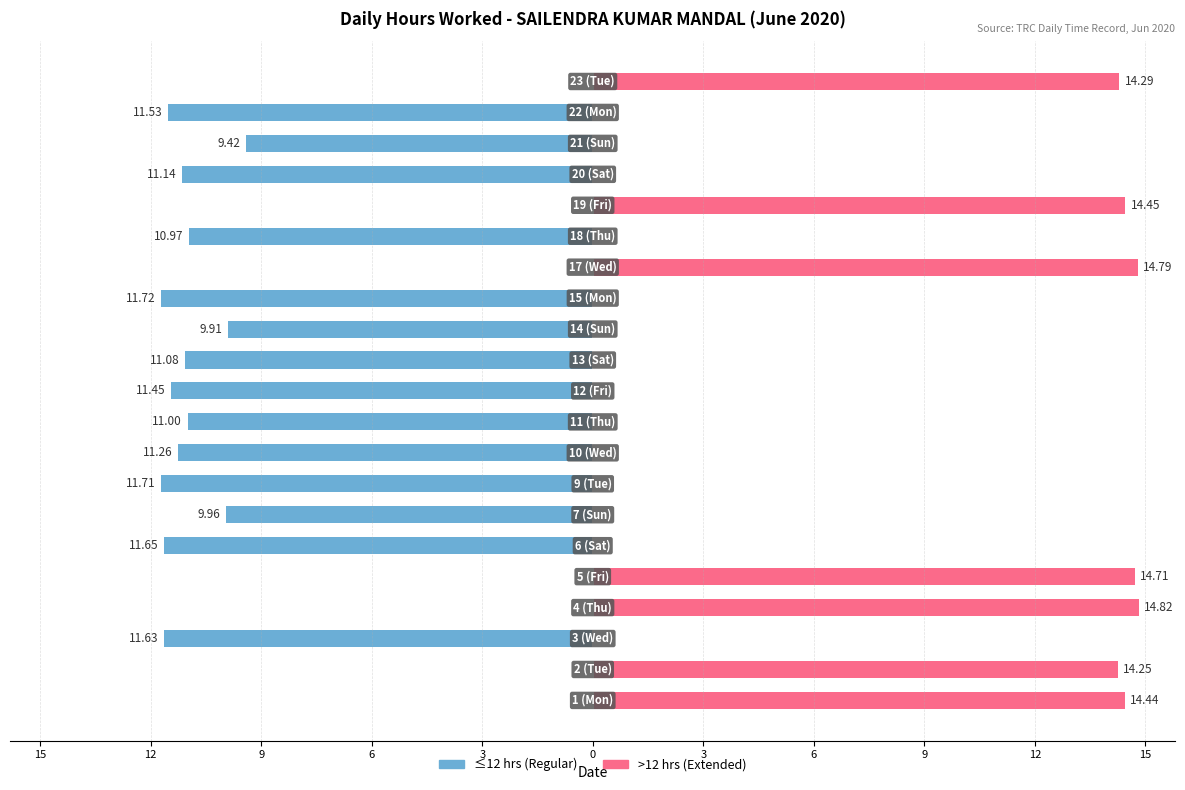

List the series in order of their peak value, lowest first.

≤12 hrs (Regular), >12 hrs (Extended)